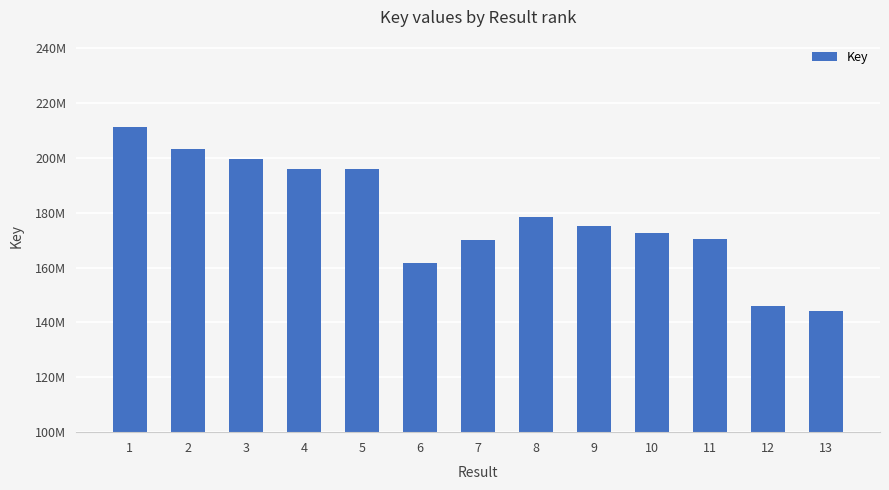

True or false: the data shows 199365275 at 3.

True